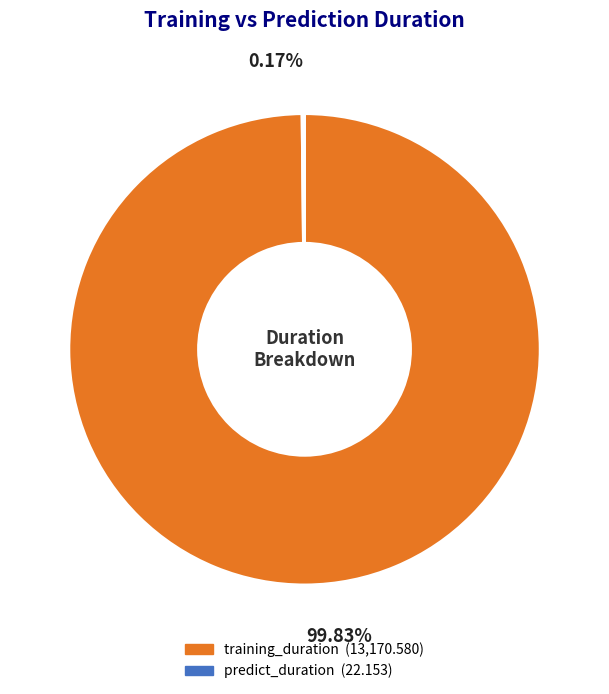

Which slice represents more than half of the pie?

training_duration